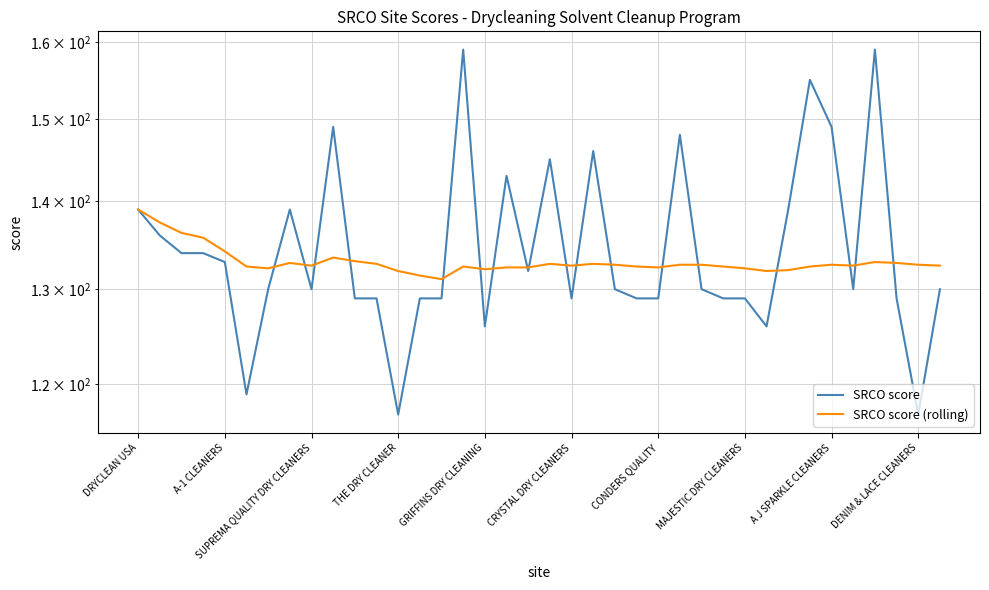

Reading left to right, list all the values displayed in this chart.

SRCO score: 139.0	136.0	134.0	134.0	133.0	119.0	130.0	139.0	130.0	149.0	129.0	129.0	117.0	129.0	129.0	159.0	126.0	143.0	132.0	145.0	129.0	146.0	130.0	129.0	129.0	148.0	130.0	129.0	129.0	126.0	139.0	155.0	149.0	130.0	159.0	129.0	117.0	130.0
SRCO score (rolling): 139.0	137.5	136.3	135.8	134.2	132.5	132.3	132.9	132.6	133.5	133.1	132.8	132.0	131.5	131.1	132.5	132.2	132.4	132.4	132.8	132.6	132.8	132.7	132.5	132.4	132.7	132.7	132.5	132.3	132.0	132.1	132.5	132.7	132.6	133.0	132.9	132.7	132.6